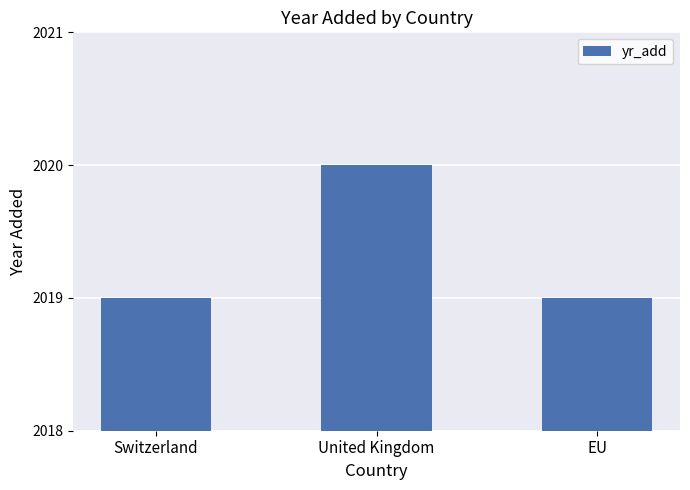

What is the approximate value at United Kingdom?

2020